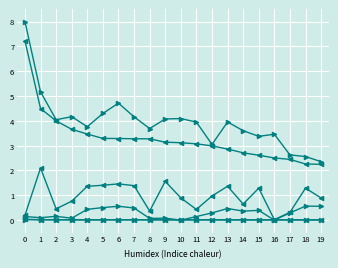

Is it true that Employer Defined Contribution equals 0.2 at 17?

False